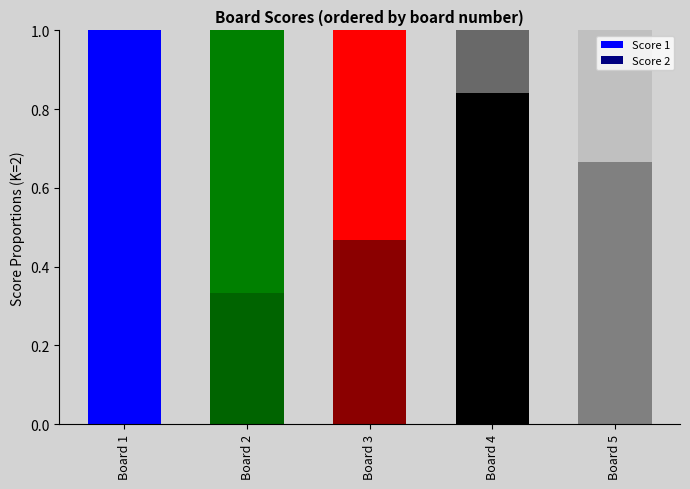

What is the difference between the Score 1 values at Board 4 and Board 3?

0.4